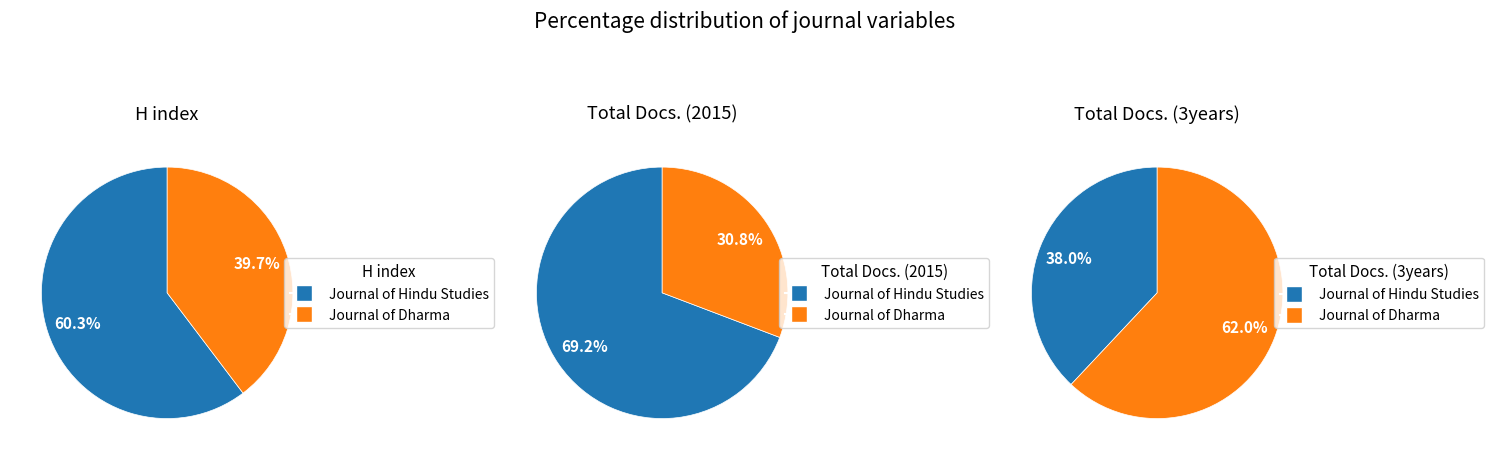

To the nearest percent, what is the difference between the largest and smallest slice percentages?

38%